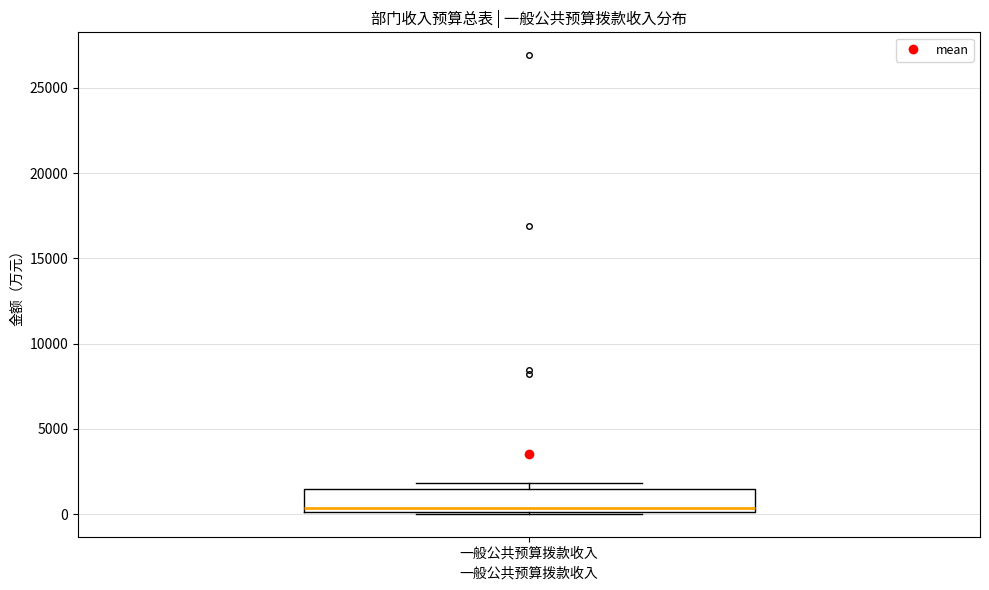

Read this box plot against the y-axis: the position of the median line, the range covered by the box, and the ends of both whiskers. The values are not printed on the chart, so give them approximately, as read against the axis.

median 500, box 0 to 1500, whiskers 0 to 2000